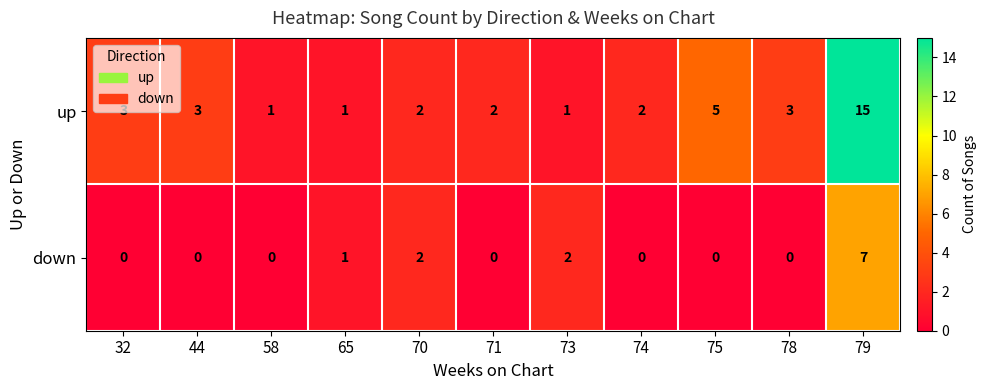

At 58, list the series in order from smallest to largest.

down, up